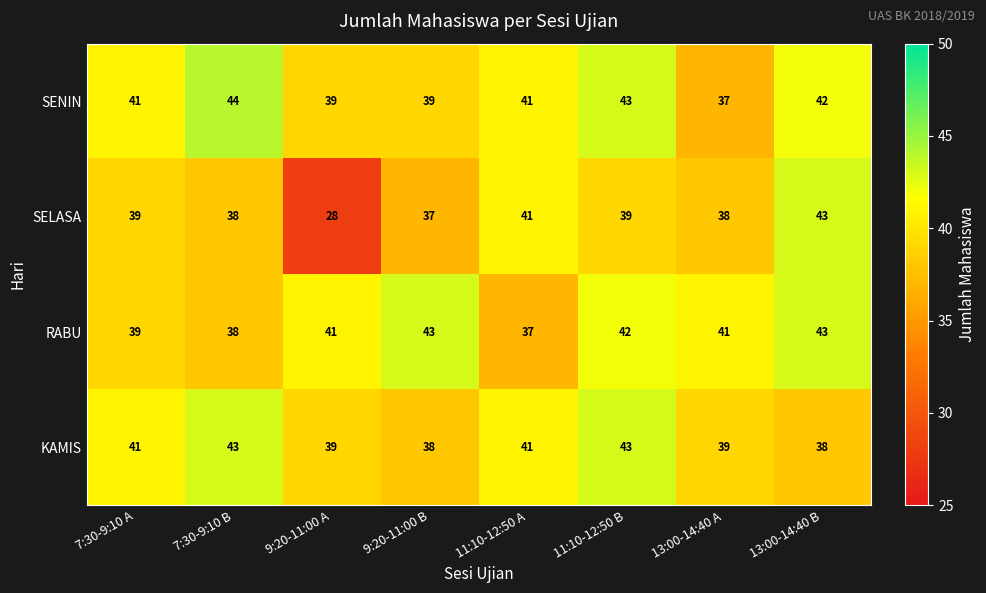

Is it true that RABU equals 43 at 13:00-14:40 B?

True